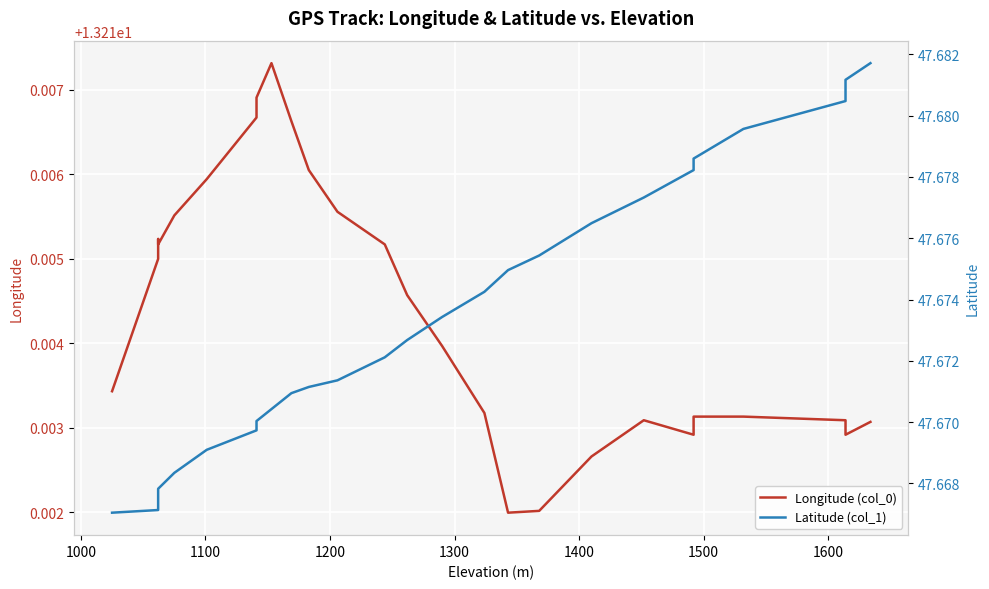

True or false: Longitude (col_0) and Latitude (col_1) cross at least once.

False